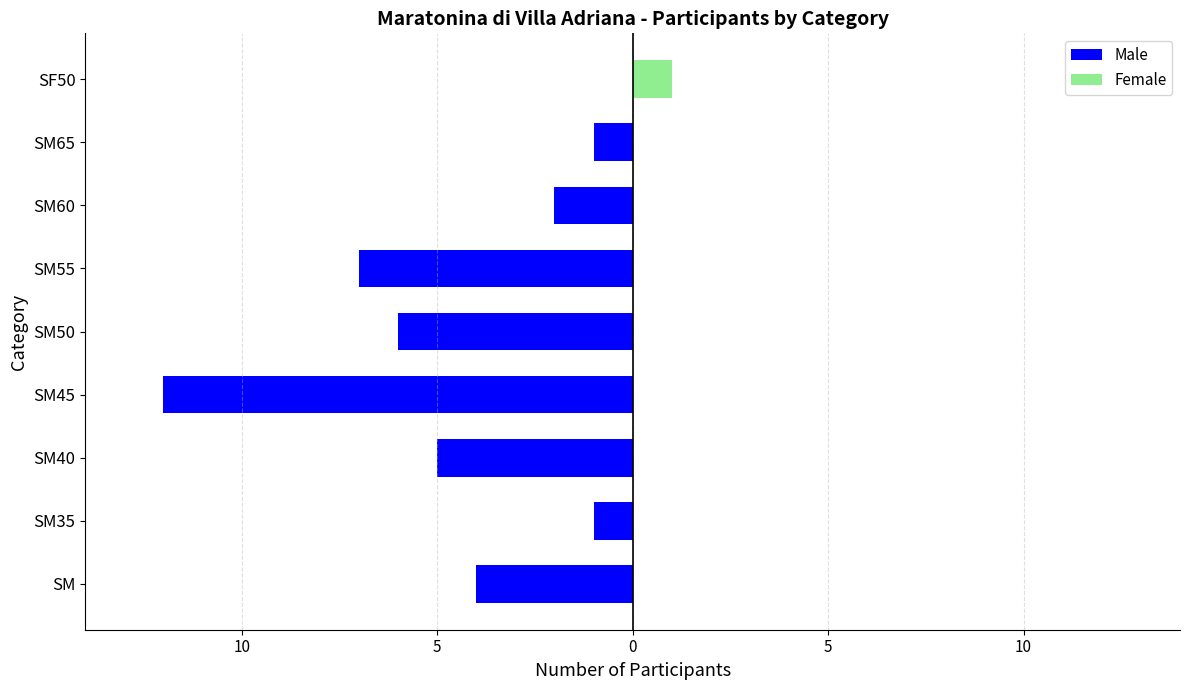

What is the sum of all Female values?

1